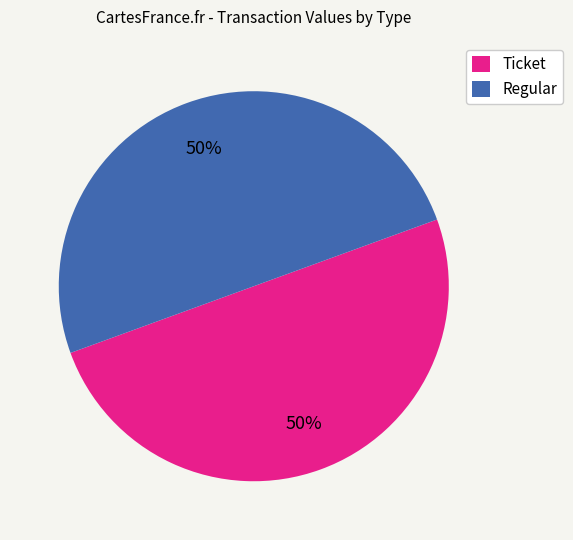

Do Regular and Ticket together represent more than half of the pie?

Yes